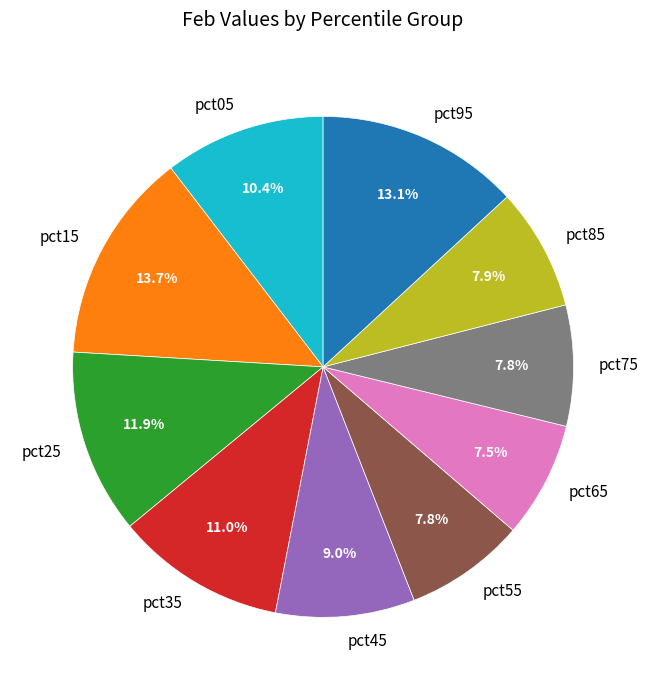

Count the number of slices in the pie.

10